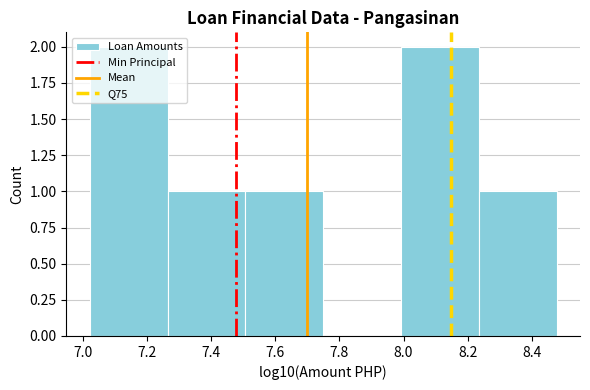

How tall is the bar that spans 8.24 to 8.48 on the x-axis? Neither the bar edges nor the heights are printed on the chart, so give them approximately, as read against the axes.

1